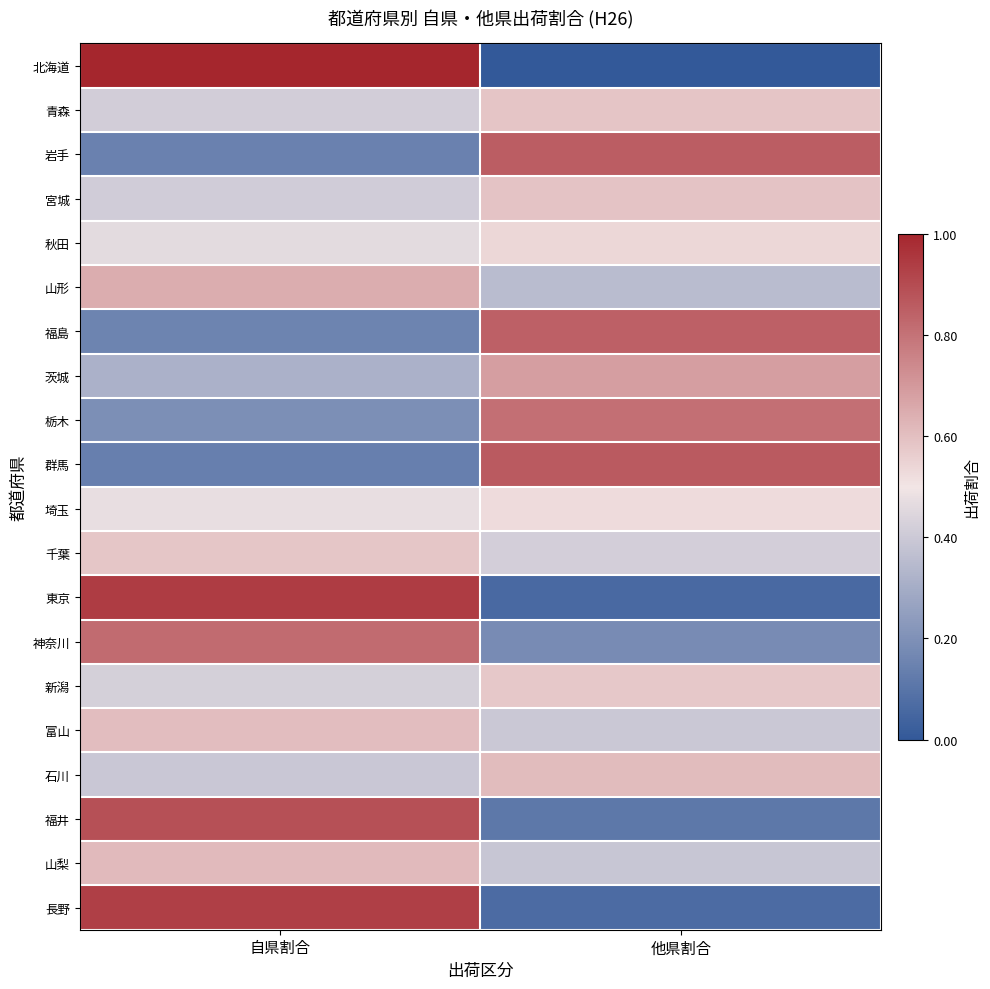

Between 他県割合 and 自県割合, which is larger?

自県割合